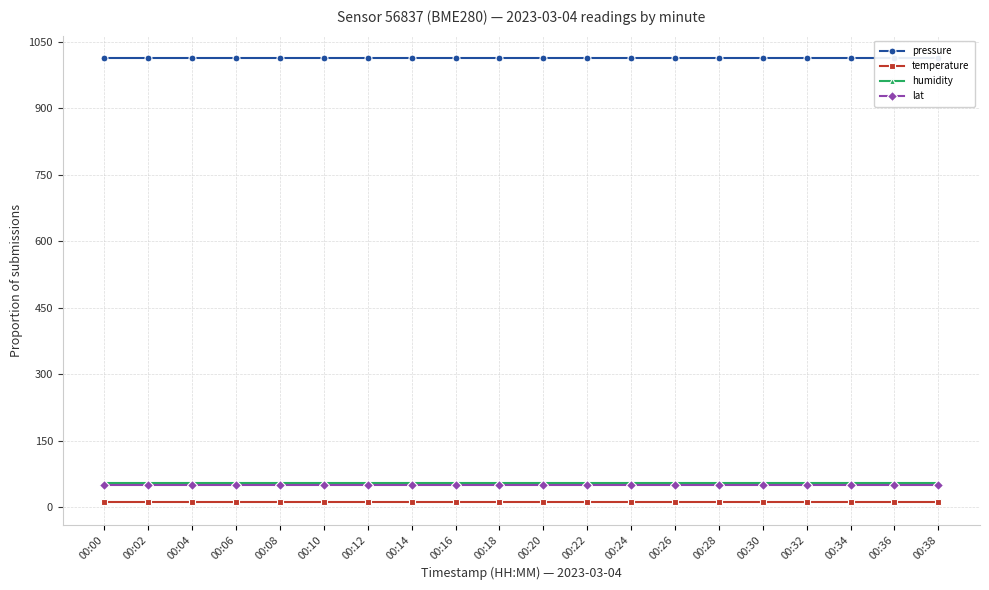

What are all the series names shown in the legend?

pressure, temperature, humidity, lat